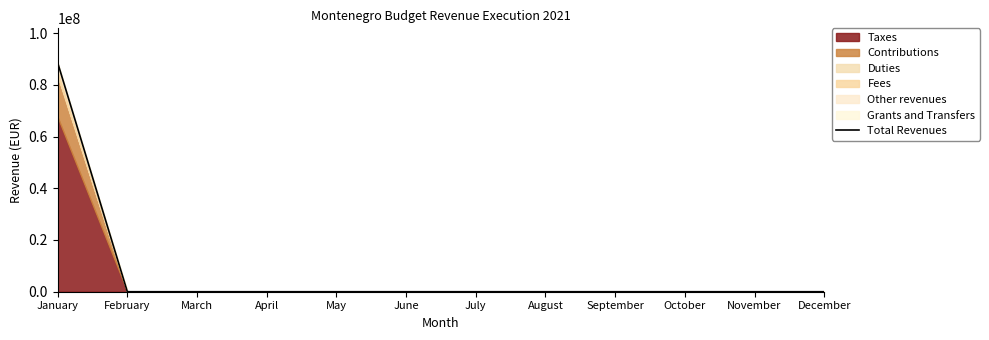

How many lines are shown in the chart?

1